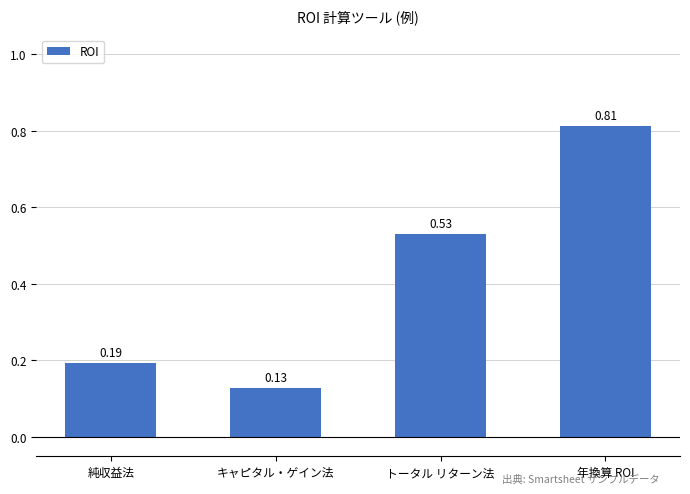

What is the sum of the values at 年換算 ROI and 純収益法?

1.0